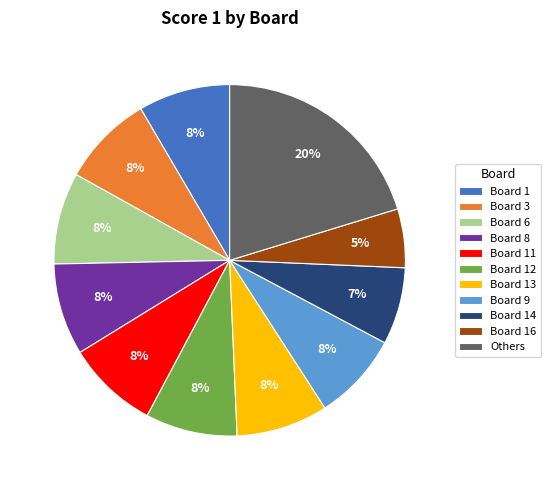

Count the number of slices in the pie.

11